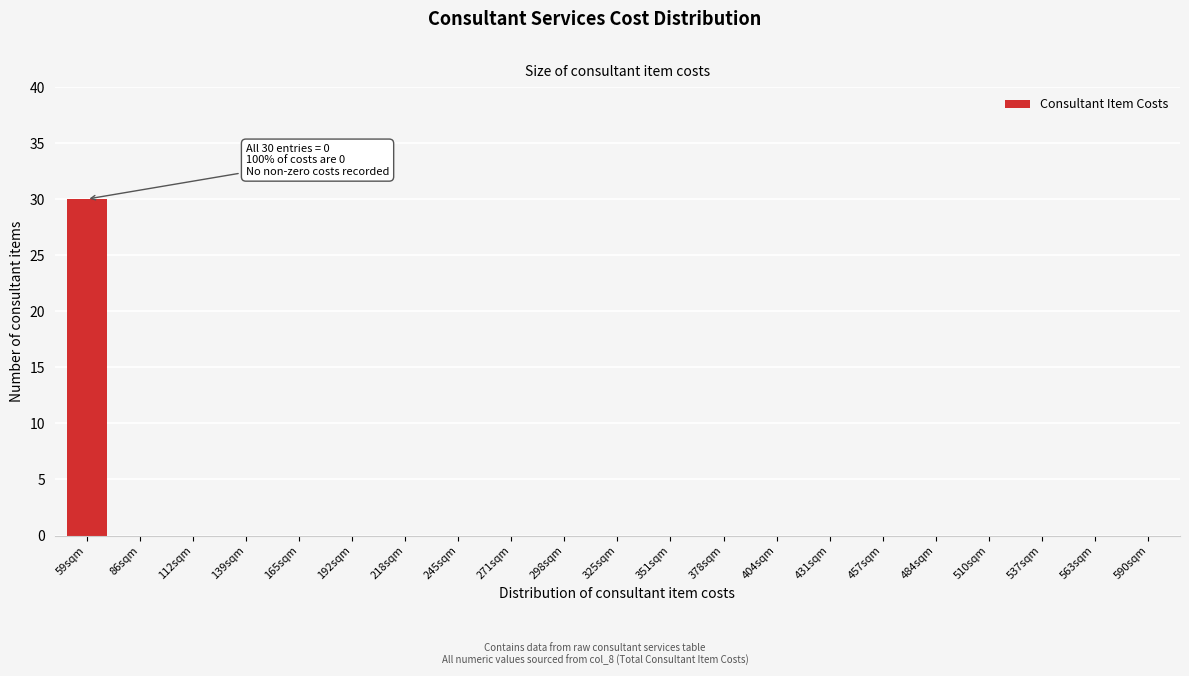

Reading right to left, transcribe all the data shown in this chart.

590sqm=0	563sqm=0	537sqm=0	510sqm=0	484sqm=0	457sqm=0	431sqm=0	404sqm=0	378sqm=0	351sqm=0	325sqm=0	298sqm=0	271sqm=0	245sqm=0	218sqm=0	192sqm=0	165sqm=0	139sqm=0	112sqm=0	86sqm=0	59sqm=30